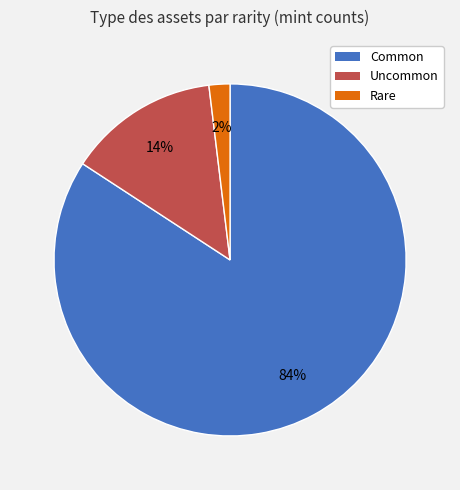

To the nearest percent, what is the difference between the largest and smallest slice percentages?

82%